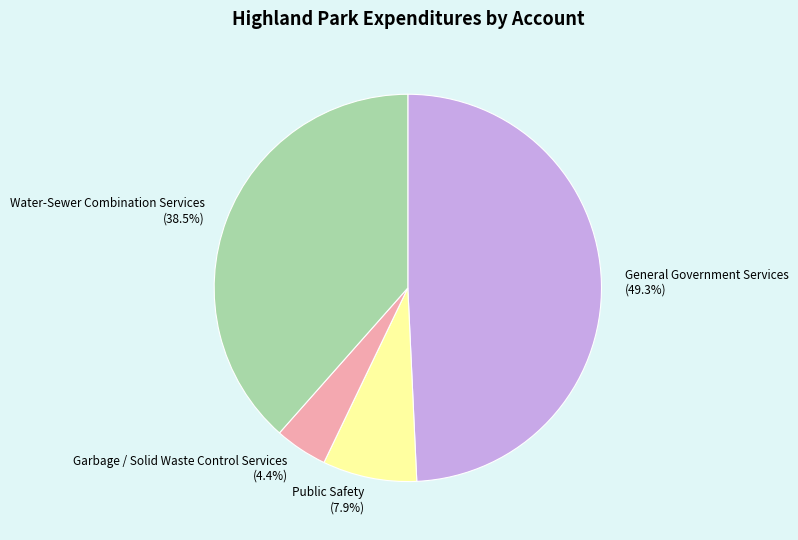

The Garbage / Solid Waste Control Services slice represents 4% of the pie. True or false?

True